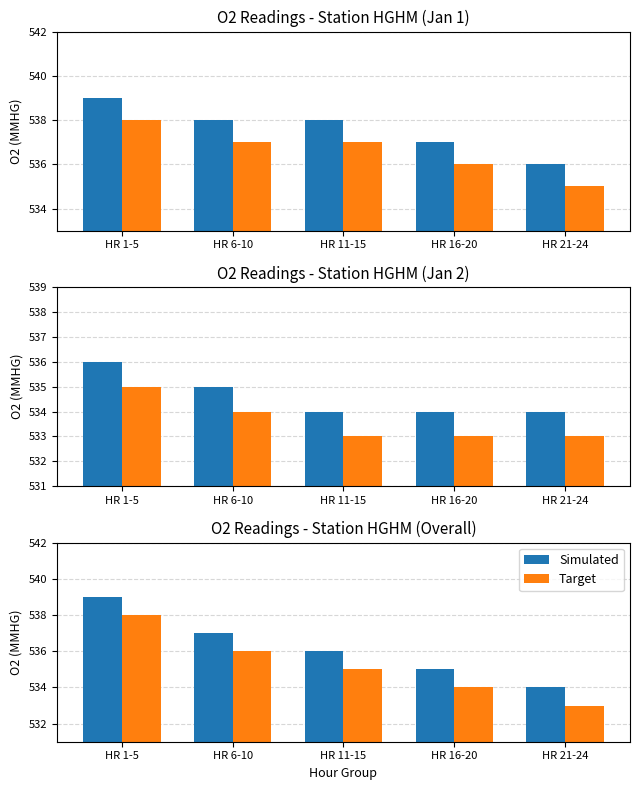

At which label does Target first exceed 535?

HR 1-5